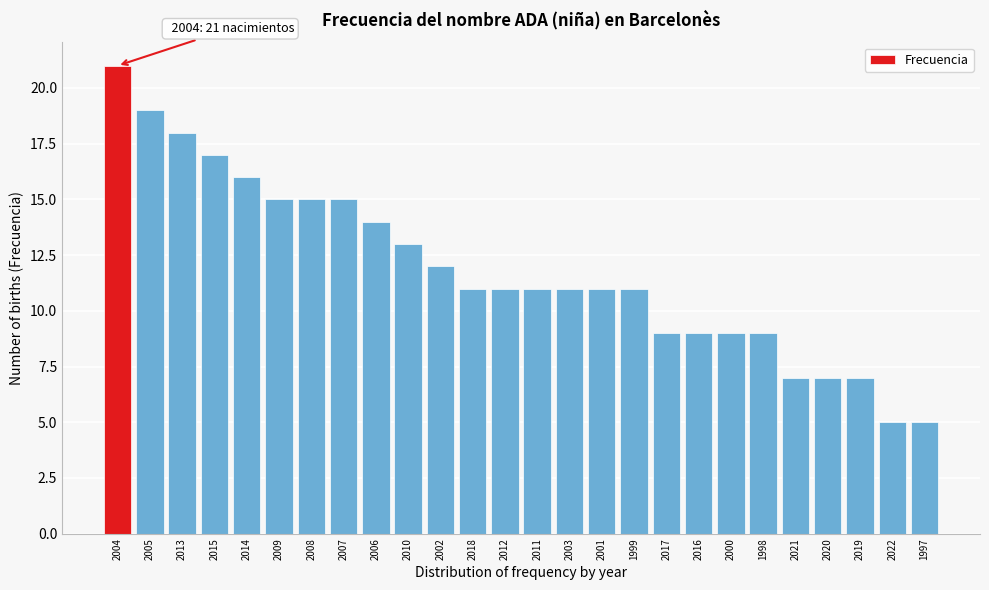

Reading left to right, transcribe all the data shown in this chart.

21	19	18	17	16	15	15	15	14	13	12	11	11	11	11	11	11	9	9	9	9	7	7	7	5	5